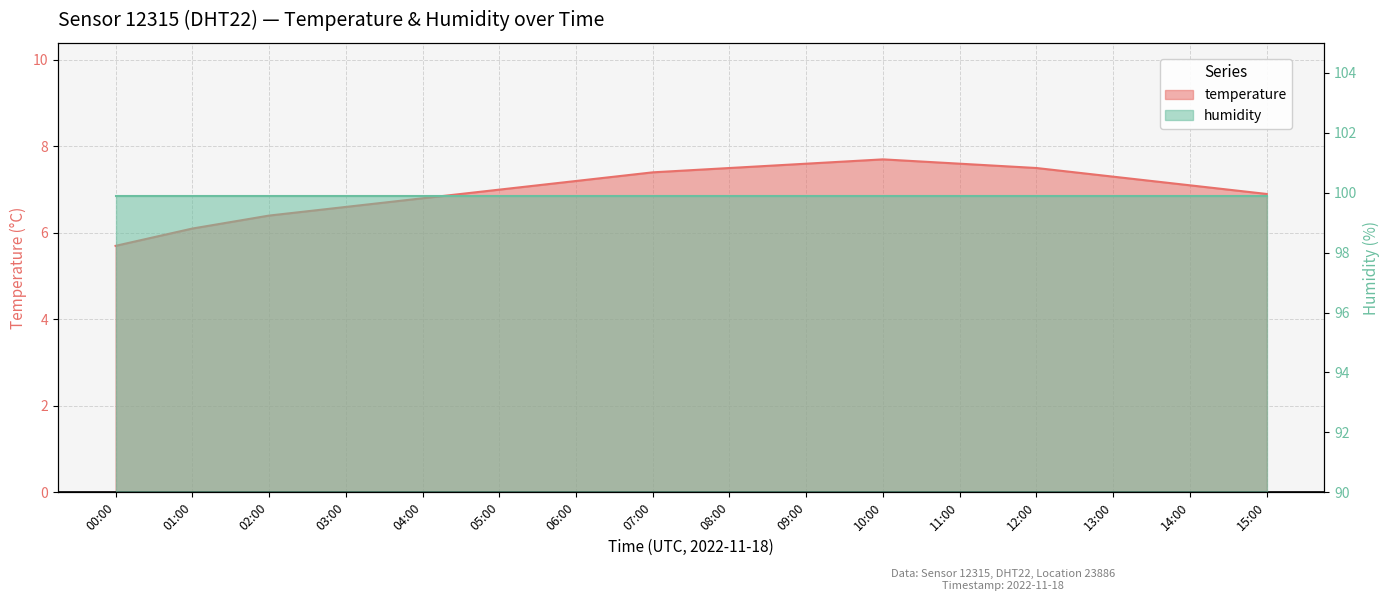

What is the ratio of the value at 02:00 to the value at 10:00?

0.8